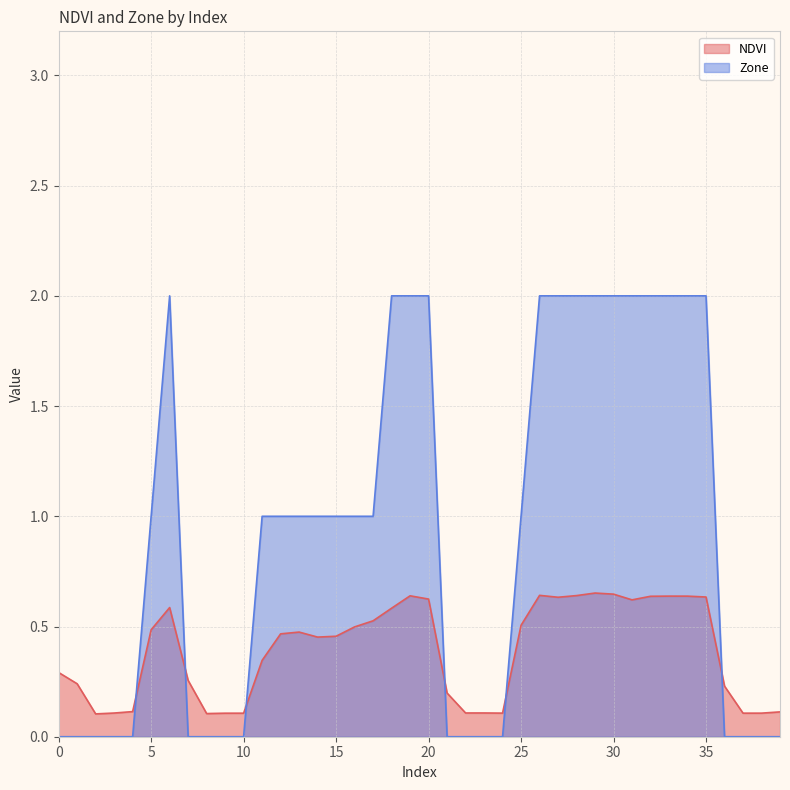

The NDVI series shows 0.6 at 31. True or false?

True